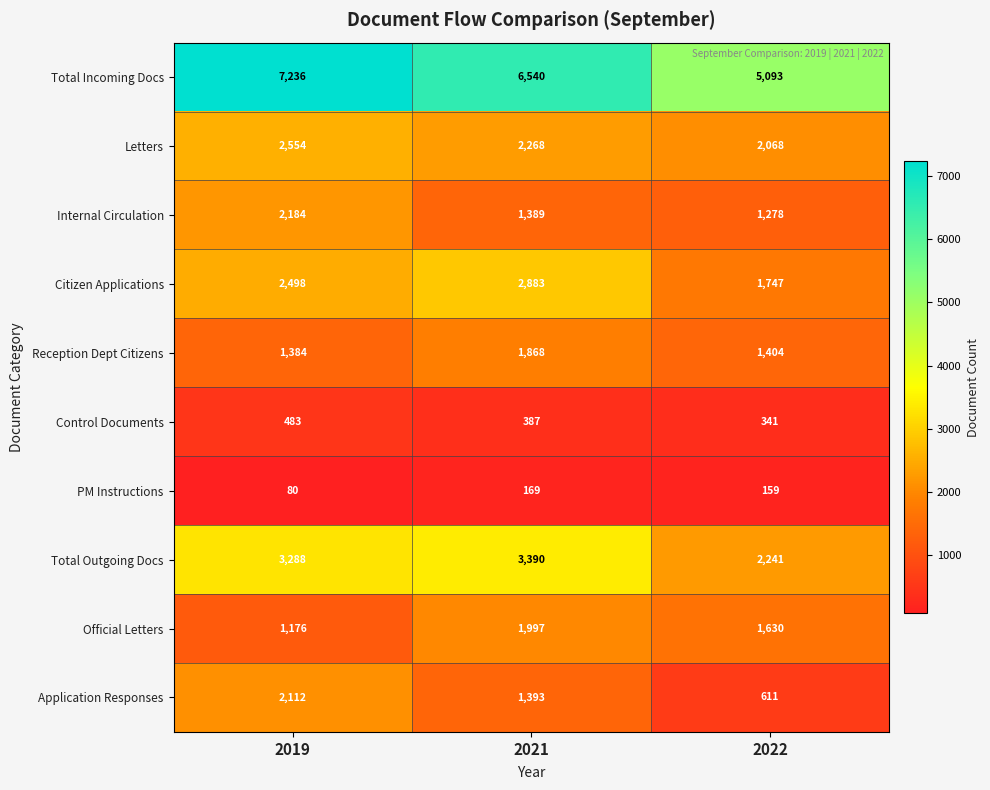

What is the minimum value shown in the chart?

80